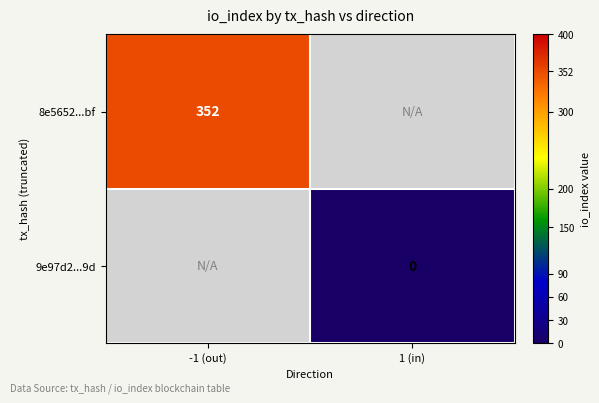

Is it true that 8e5652...bf equals 98 at -1 (out)?

False